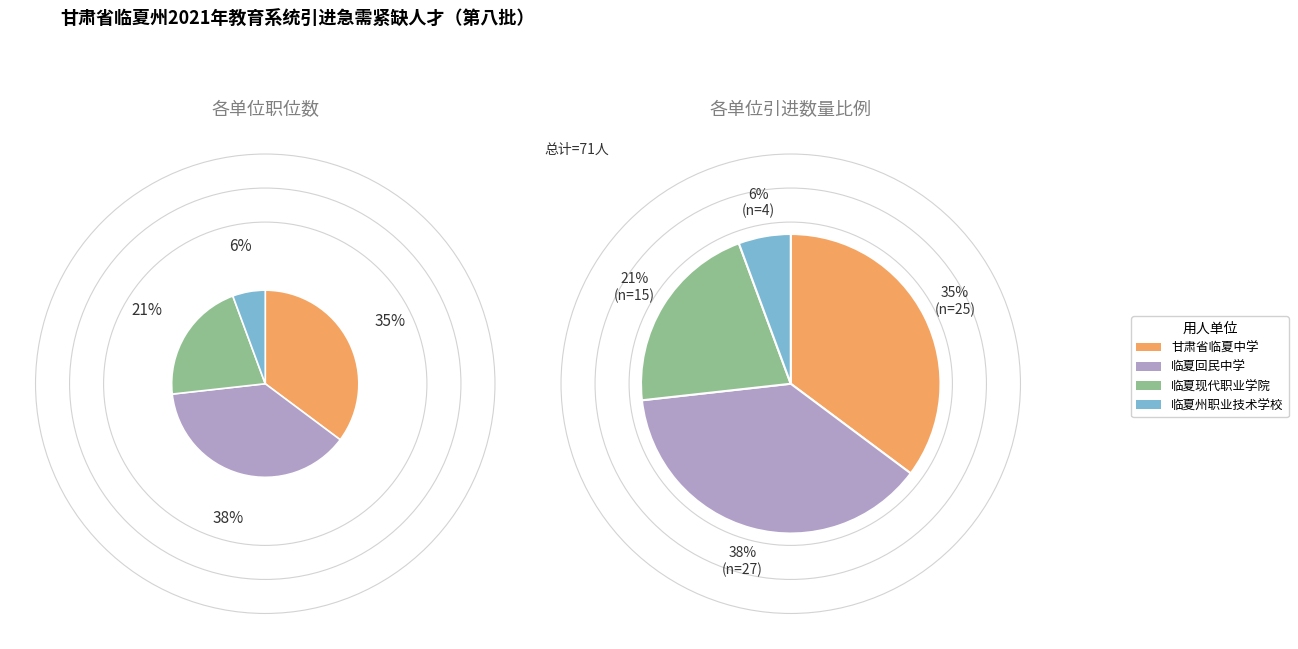

Which slice is the smallest?

临夏州职业技术学校